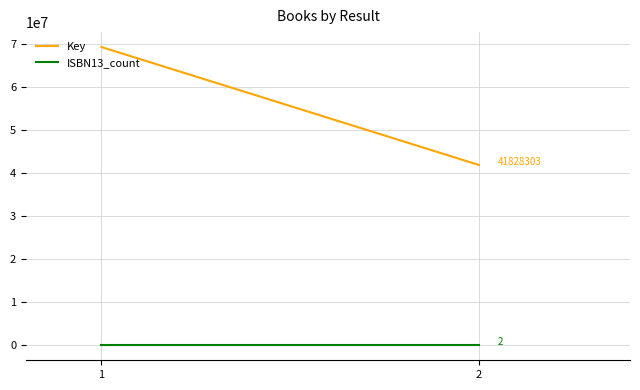

Rank the categories by Key value from lowest to highest.

2, 1